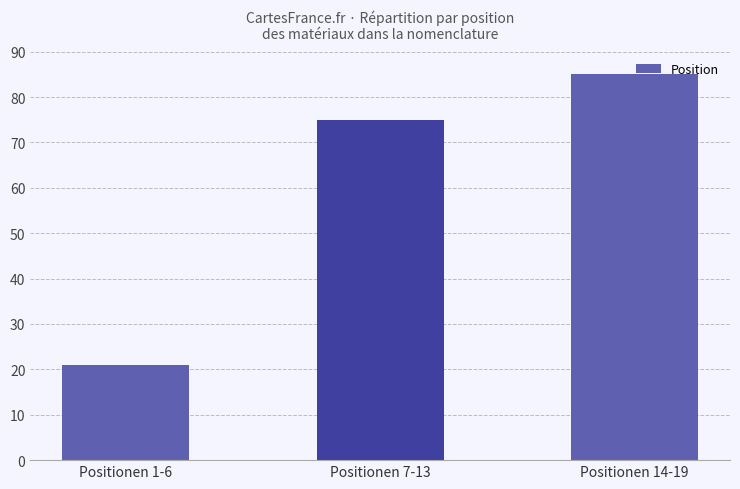

What is the smallest value displayed?

21